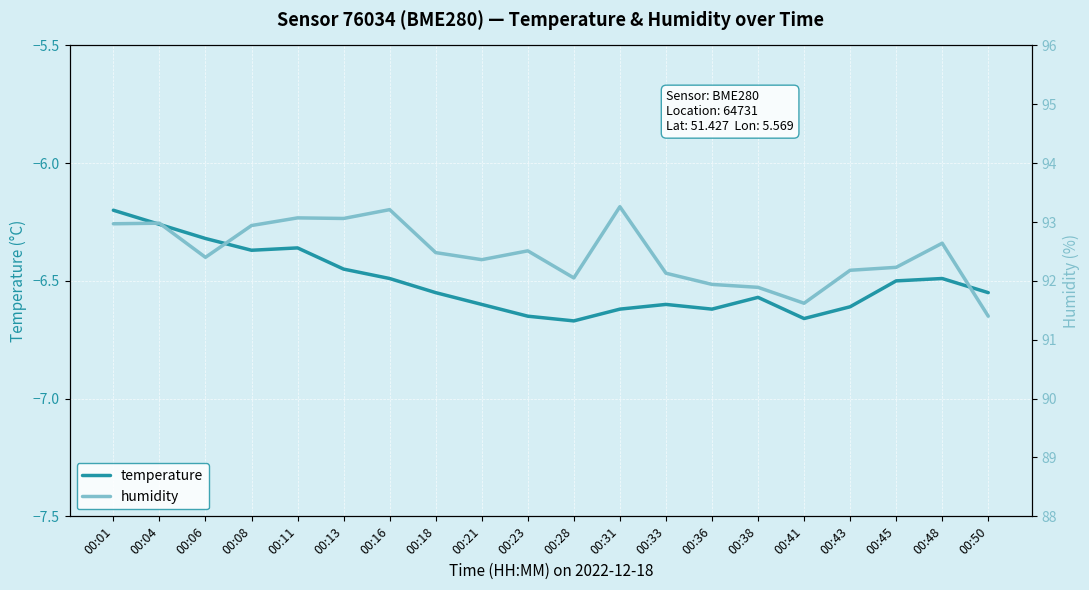

True or false: temperature and humidity cross at least once.

False